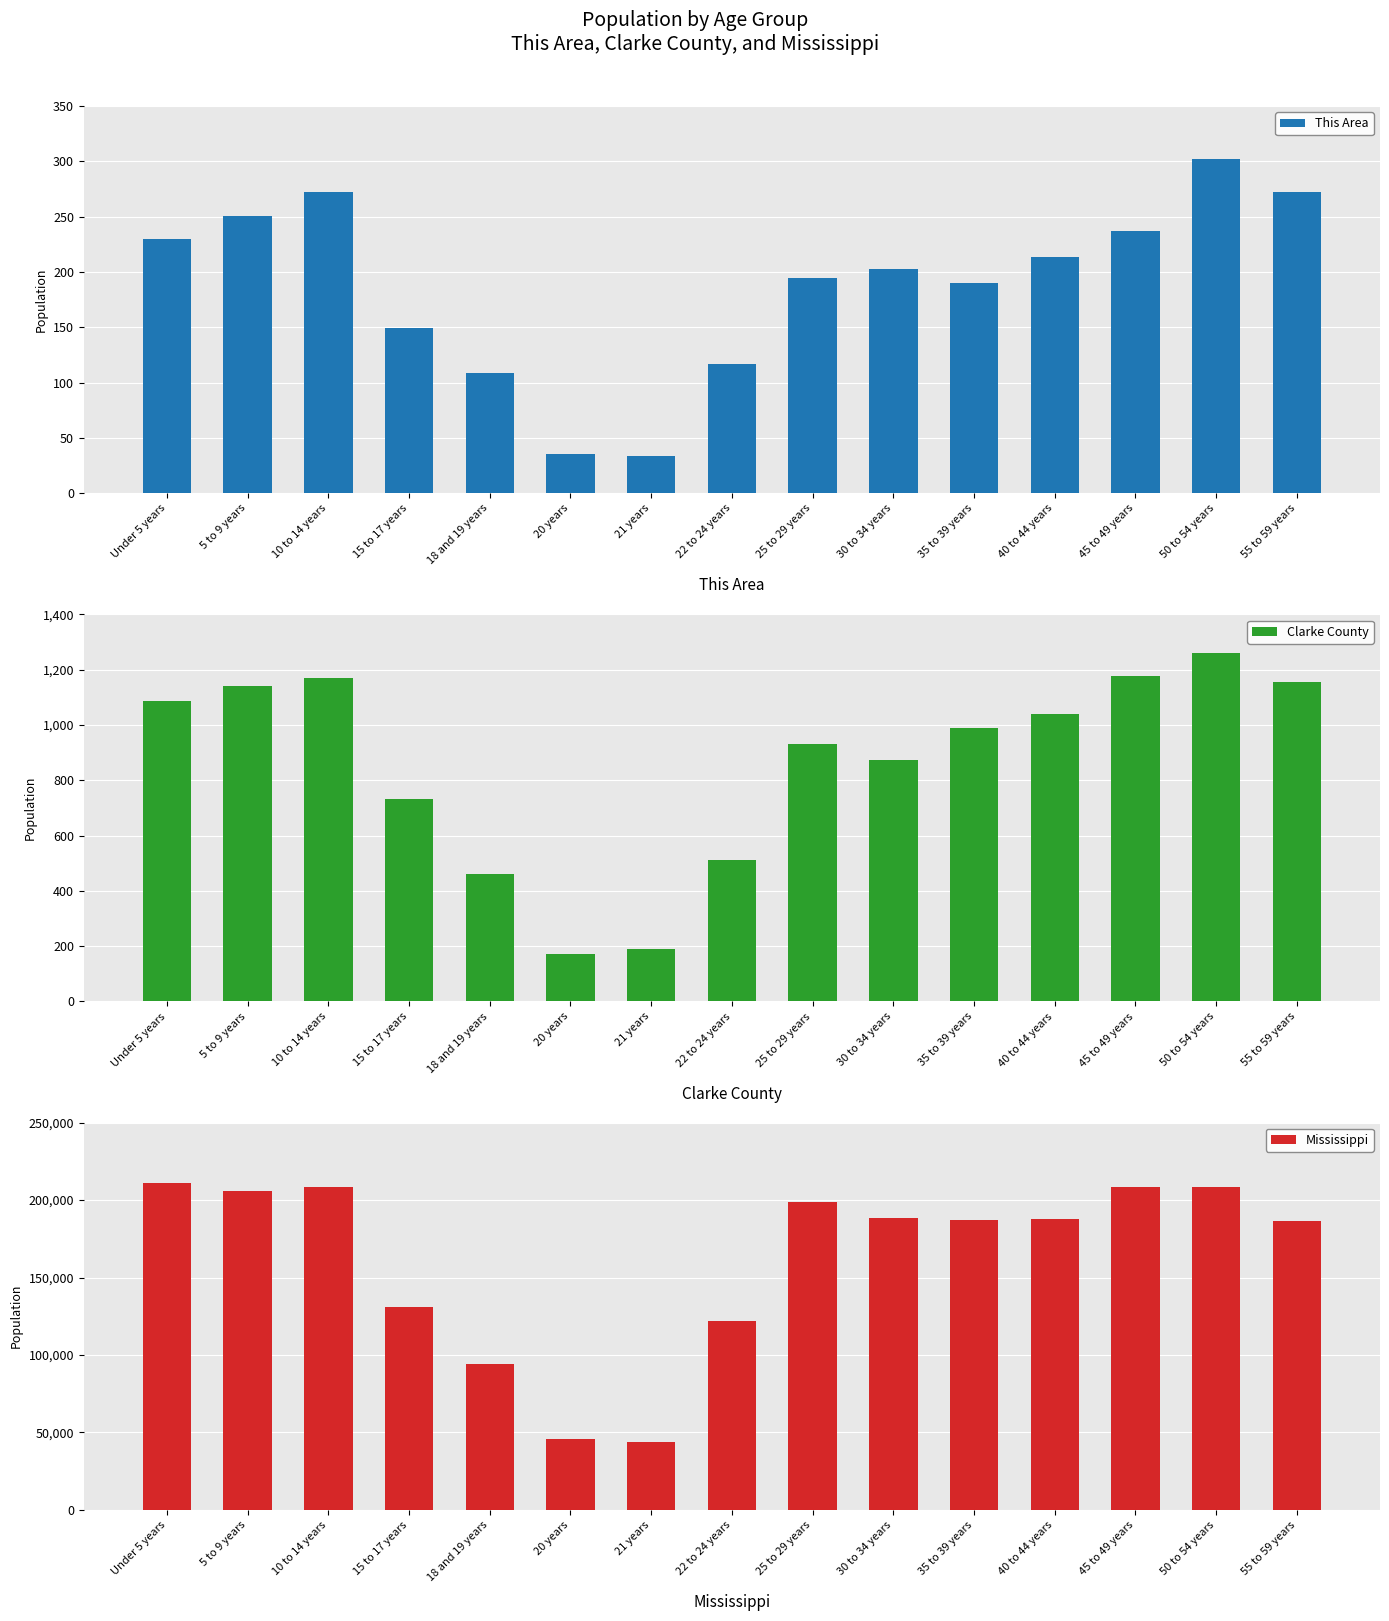

True or false: This Area has a value of 109 at 18 and 19 years.

True